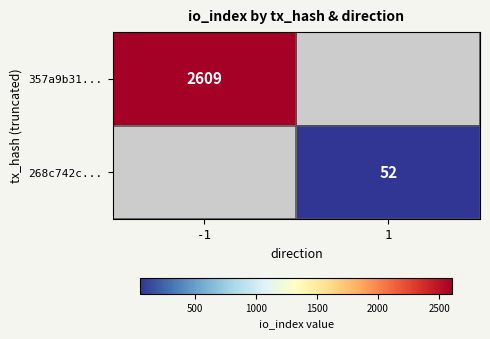

True or false: 357a9b31... has a value of 2609 at -1.

True